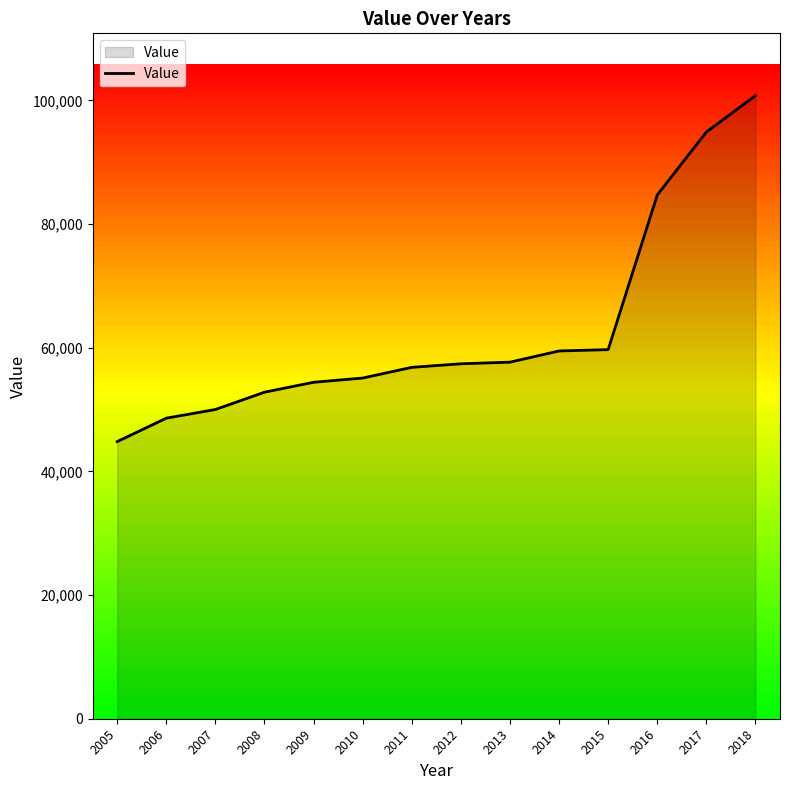

Is it true that the value at 2014 is 103862?

False